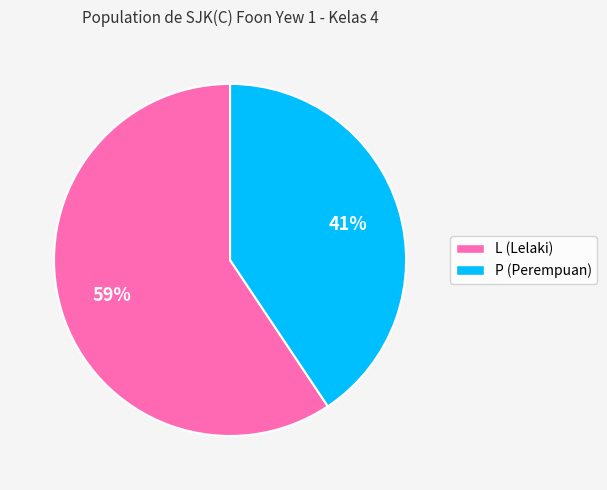

Which slice is the smallest?

P